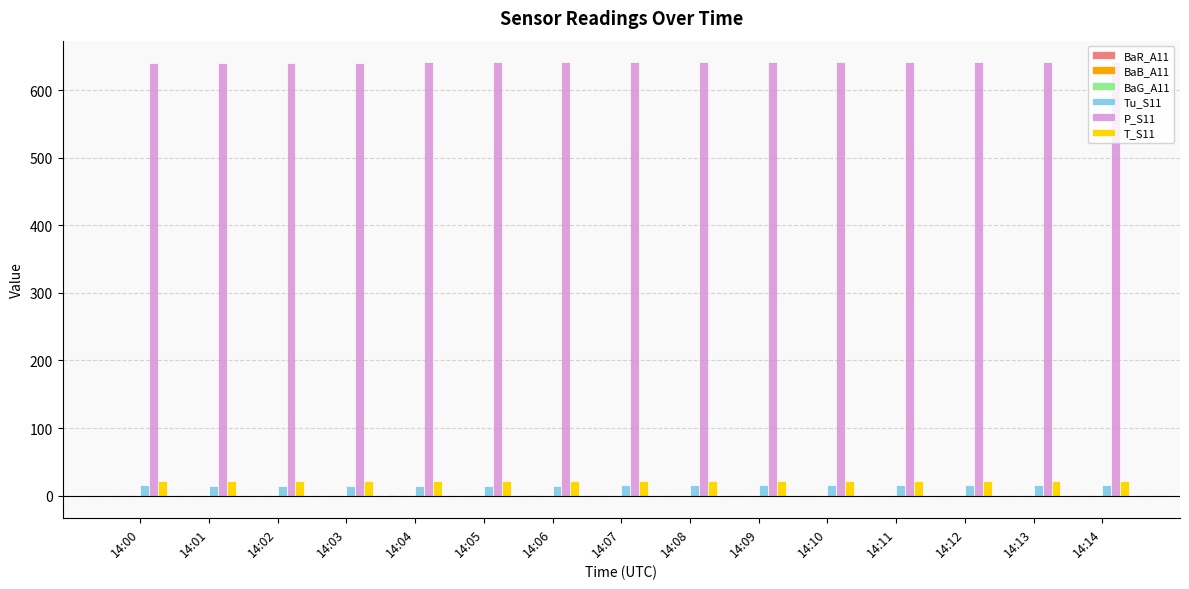

The value of P_S11 at 14:11 is 640.8. True or false?

True